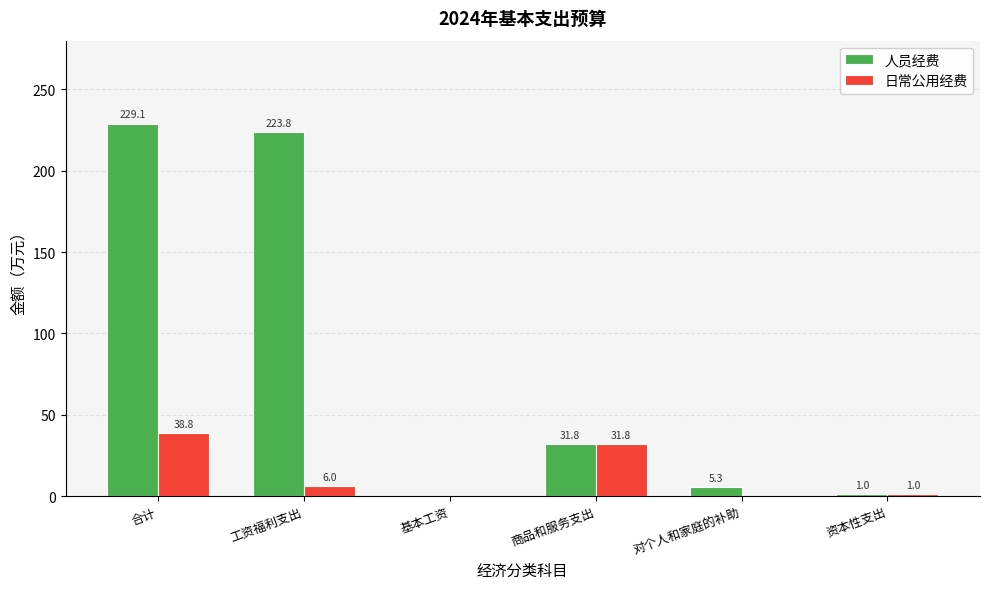

Is it true that 日常公用经费 equals 31.8 at 商品和服务支出?

True